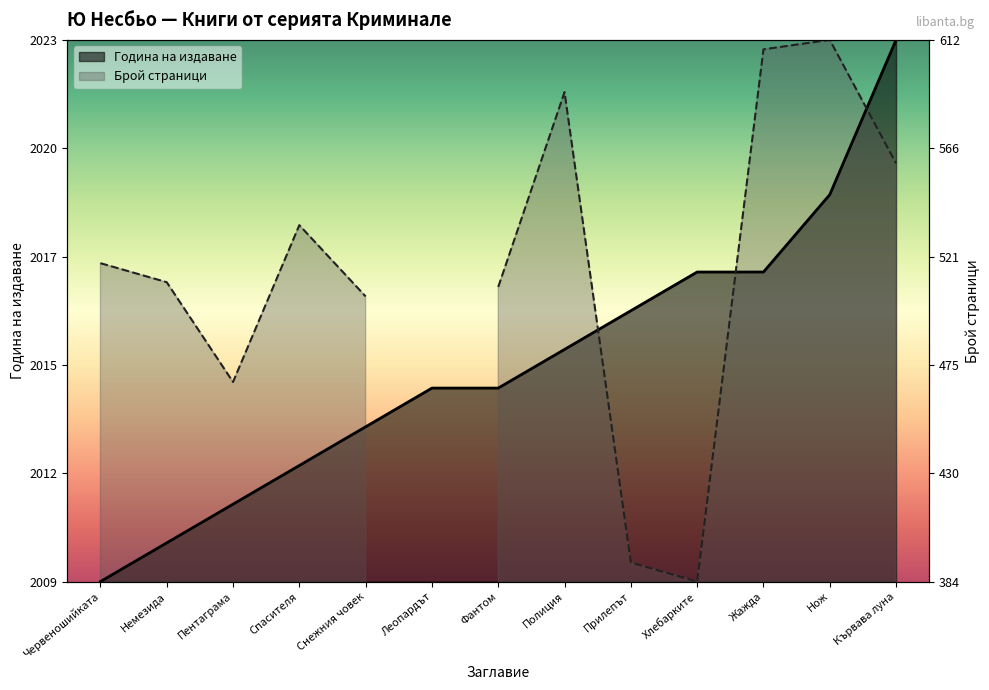

The value at Снежния човек is 28.6. True or false?

True